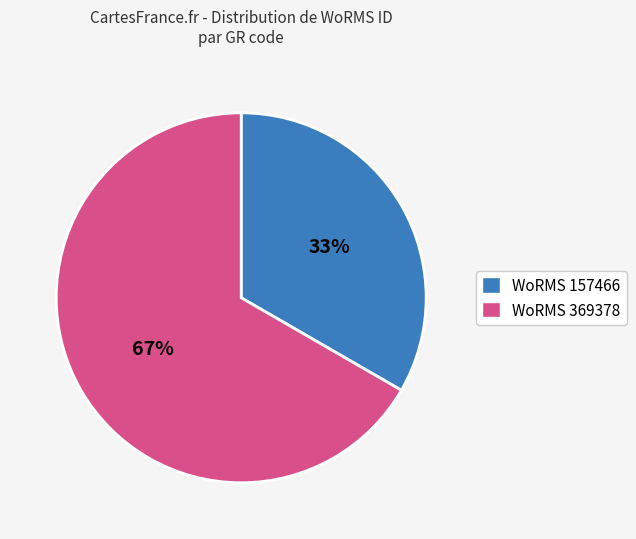

To the nearest percent, what is the average slice percentage?

50%